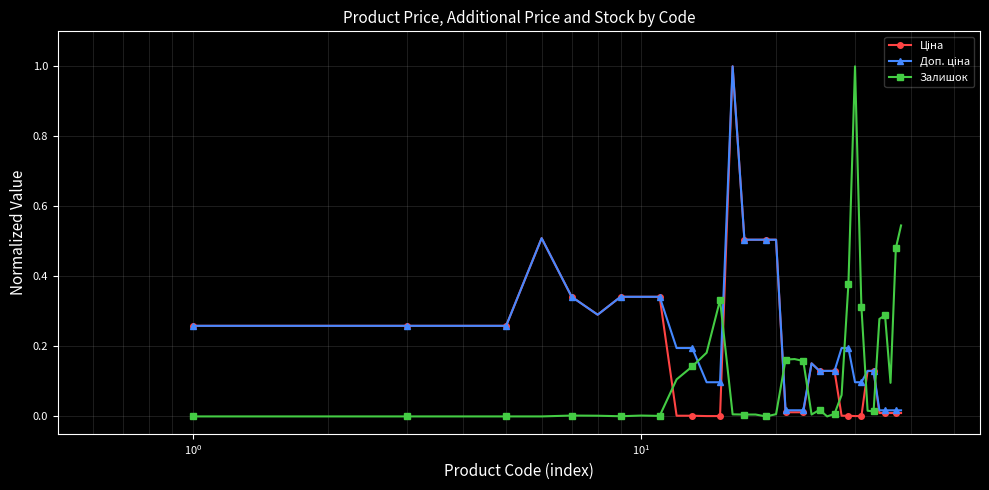

What is the difference between the maximum and minimum values in the Залишок series?

1.0